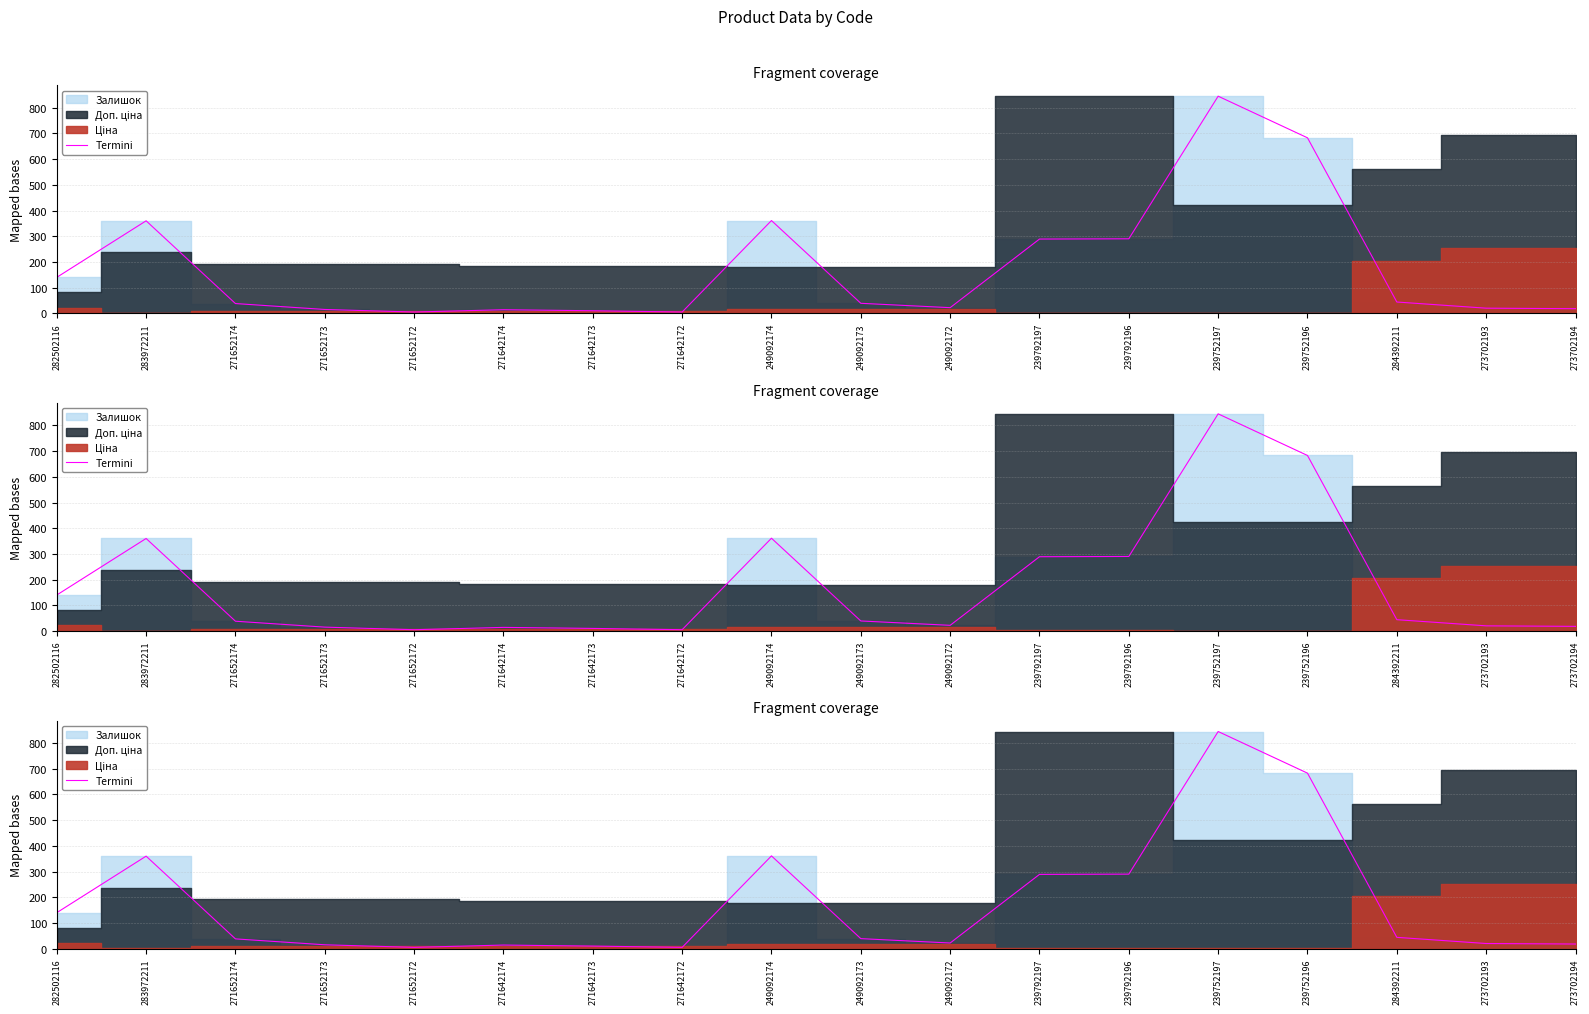

What is the ratio of the value at 271652174 to the value at 271652172?

7.6